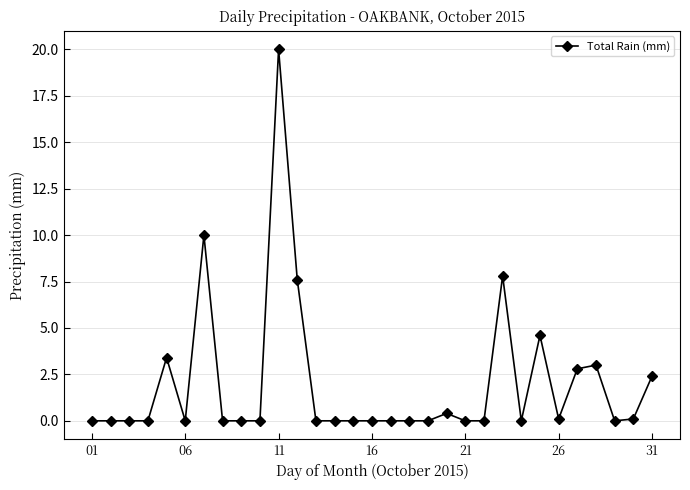

Reading left to right, list all the values displayed in this chart.

0.0	0.0	0.0	0.0	3.4	0.0	10.0	0.0	0.0	0.0	20.0	7.6	0.0	0.0	0.0	0.0	0.0	0.0	0.0	0.4	0.0	0.0	7.8	0.0	4.6	0.1	2.8	3.0	0.0	0.1	2.4